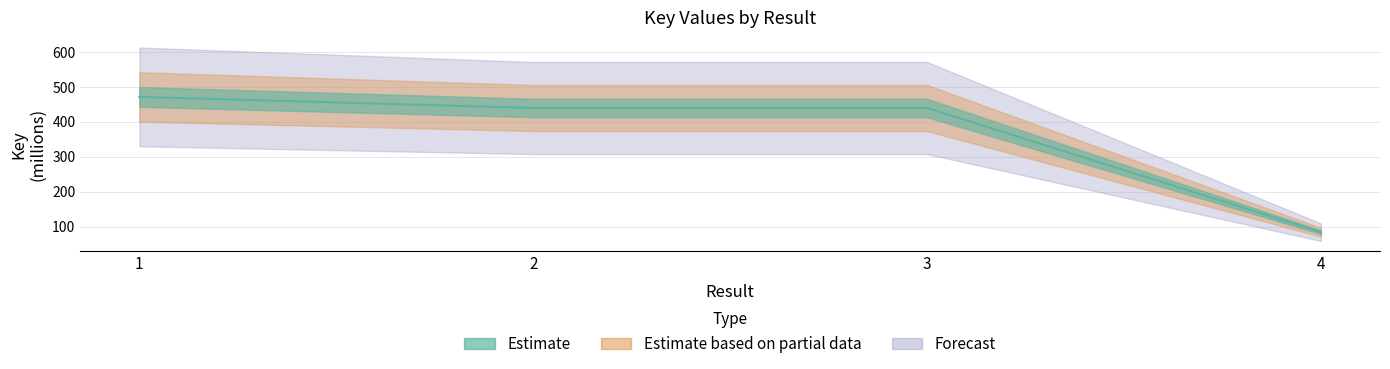

Approximately how many times larger is the value at 1 compared to 2?

1.1